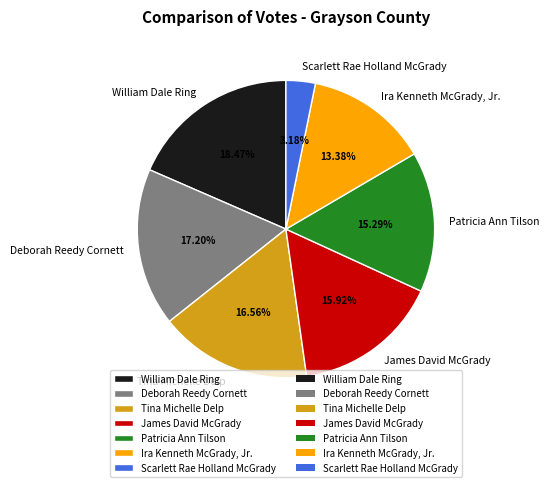

Rank the categories by value from highest to lowest.

William Dale Ring, Deborah Reedy Cornett, Tina Michelle Delp, James David McGrady, Patricia Ann Tilson, Ira Kenneth McGrady, Jr., Scarlett Rae Holland McGrady